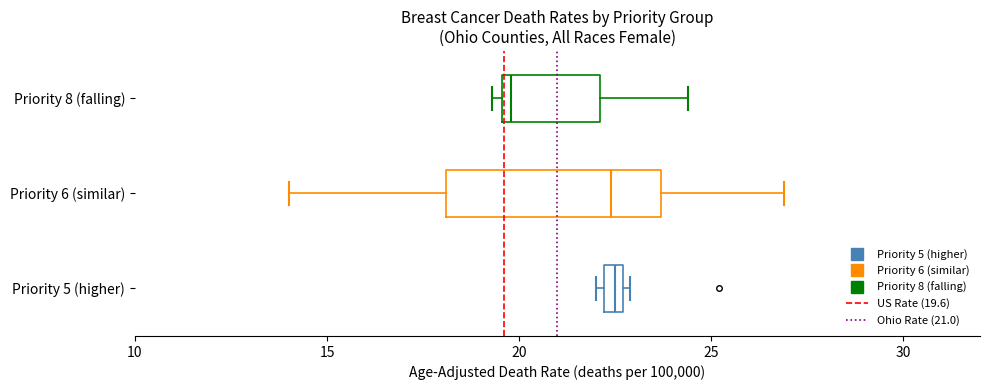

Comparing the boxes themselves (not the whiskers), which one is the widest?

Priority 6 (similar)